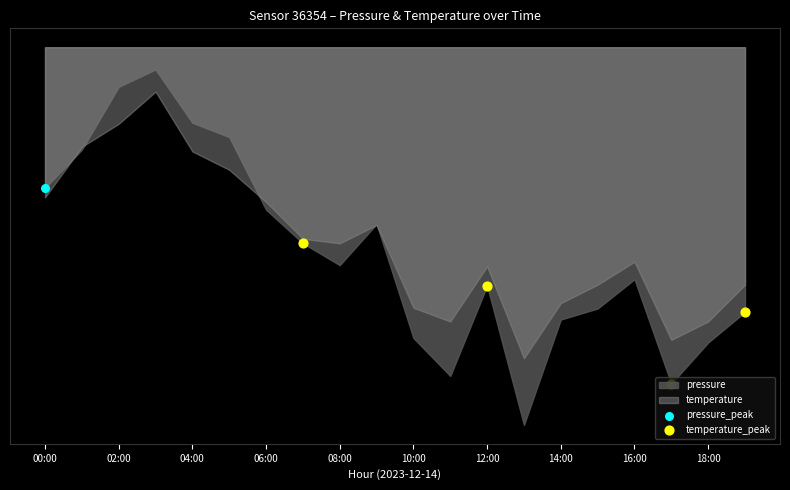

What is the change in value from 00:00 to 06:00?

+15.5